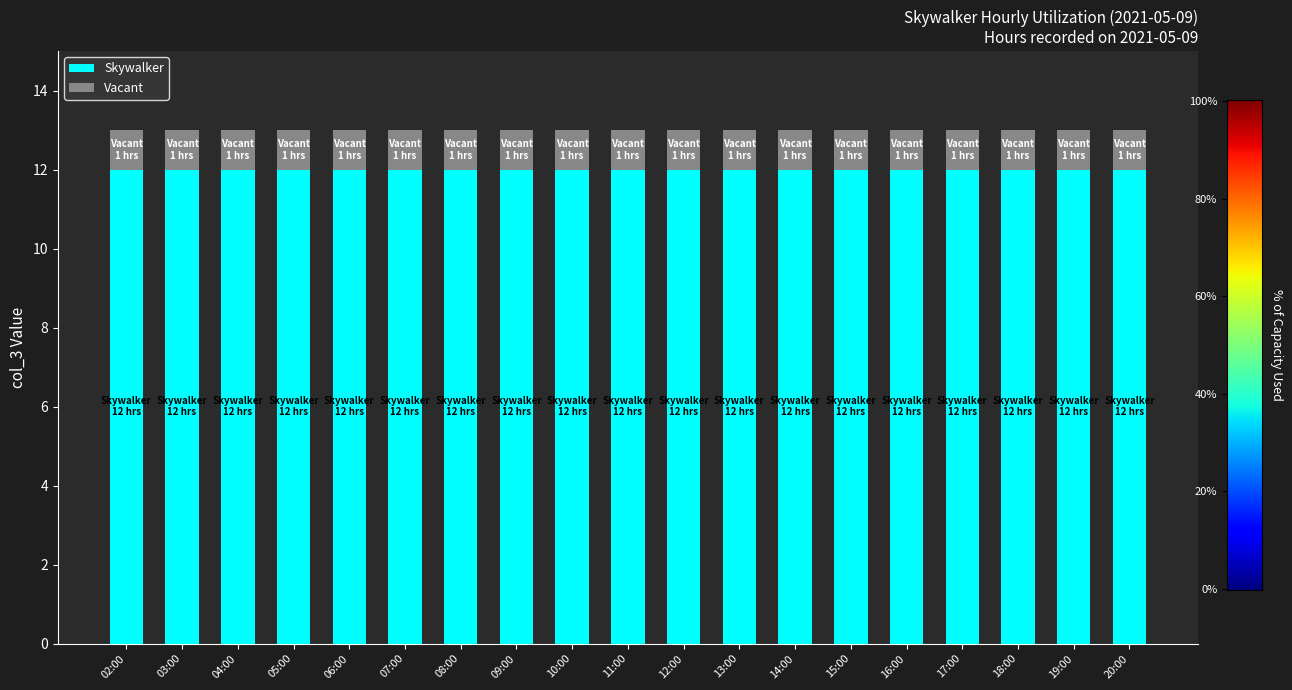

What is the lowest value of the Skywalker series?

12